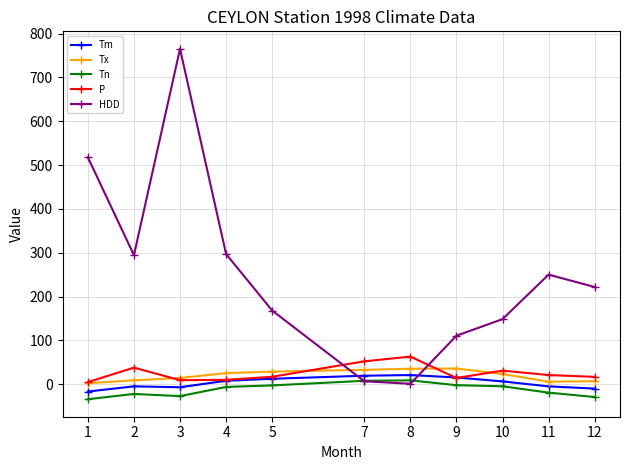

Where is the first local maximum for P?

2